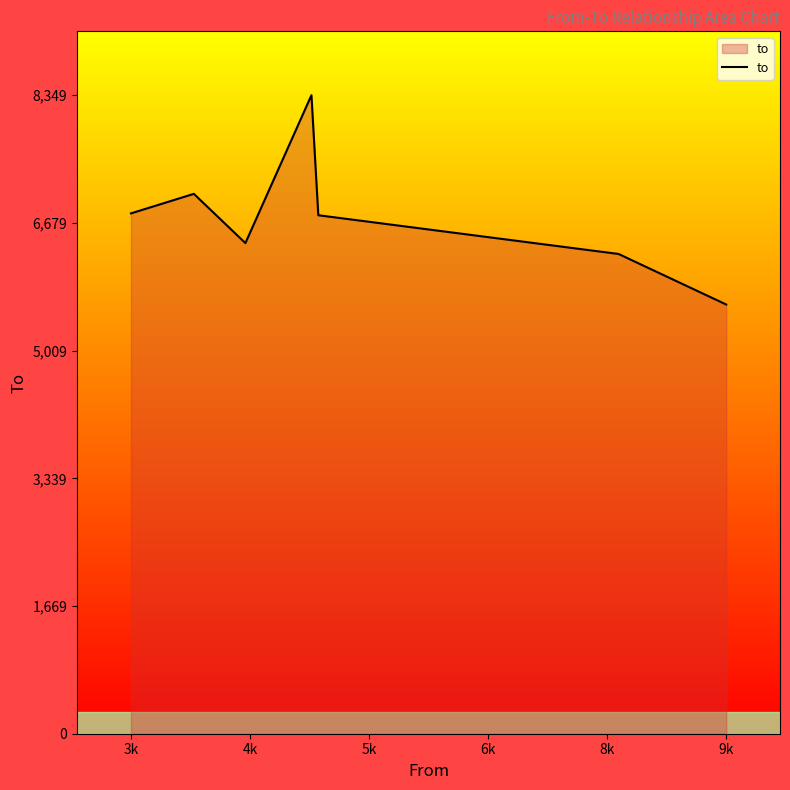

What is the greatest value displayed?

8349.0